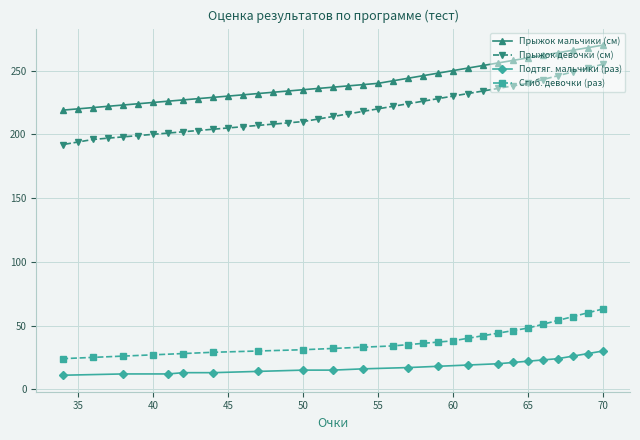

What is the sum of all Прыжок девочки (см) values?

8066